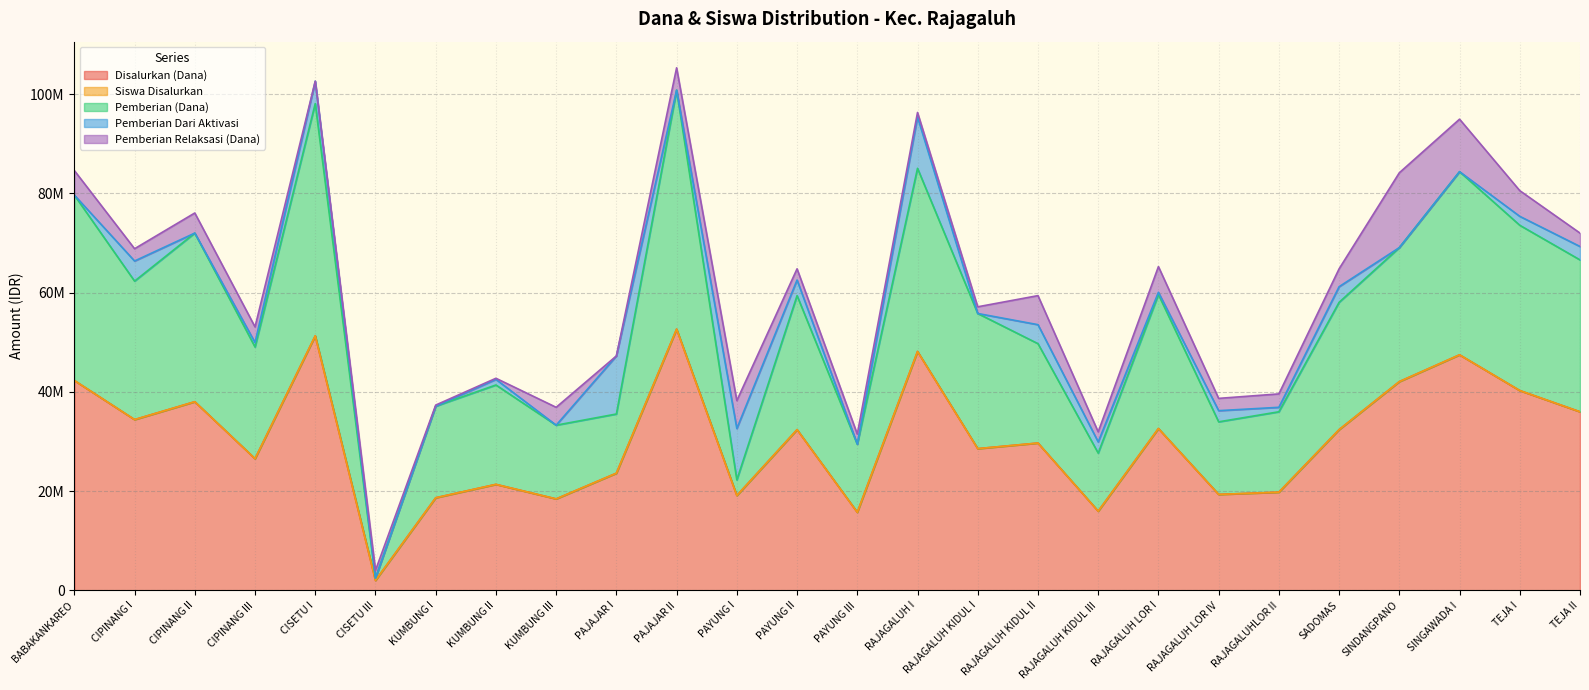

Is it true that Pemberian (Dana) equals 36000048 at RAJAGALUHLOR II?

True